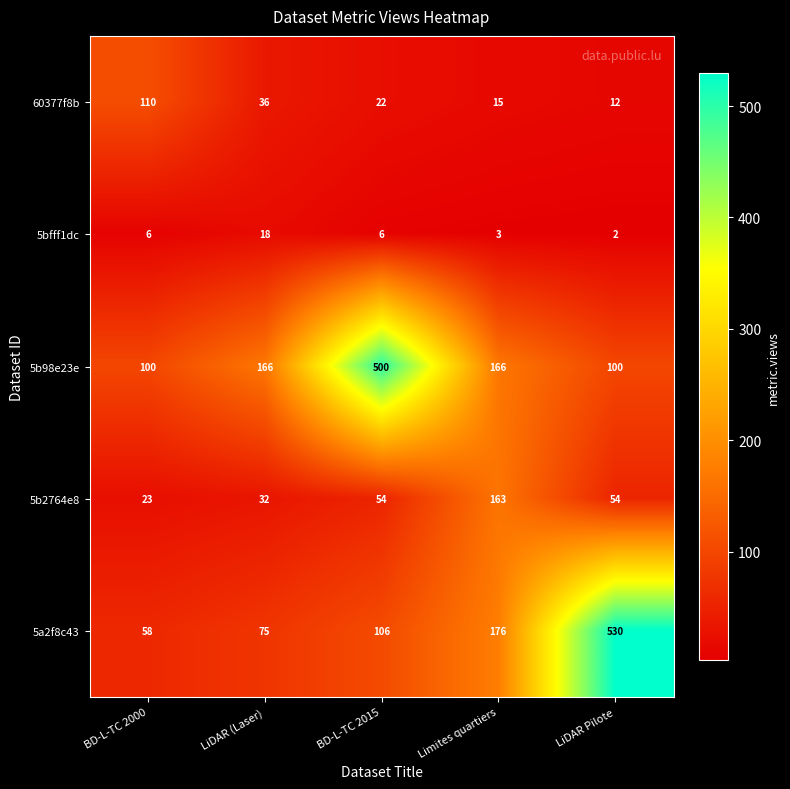

At which label does 60377f8b first exceed 22?

BD-L-TC 2000